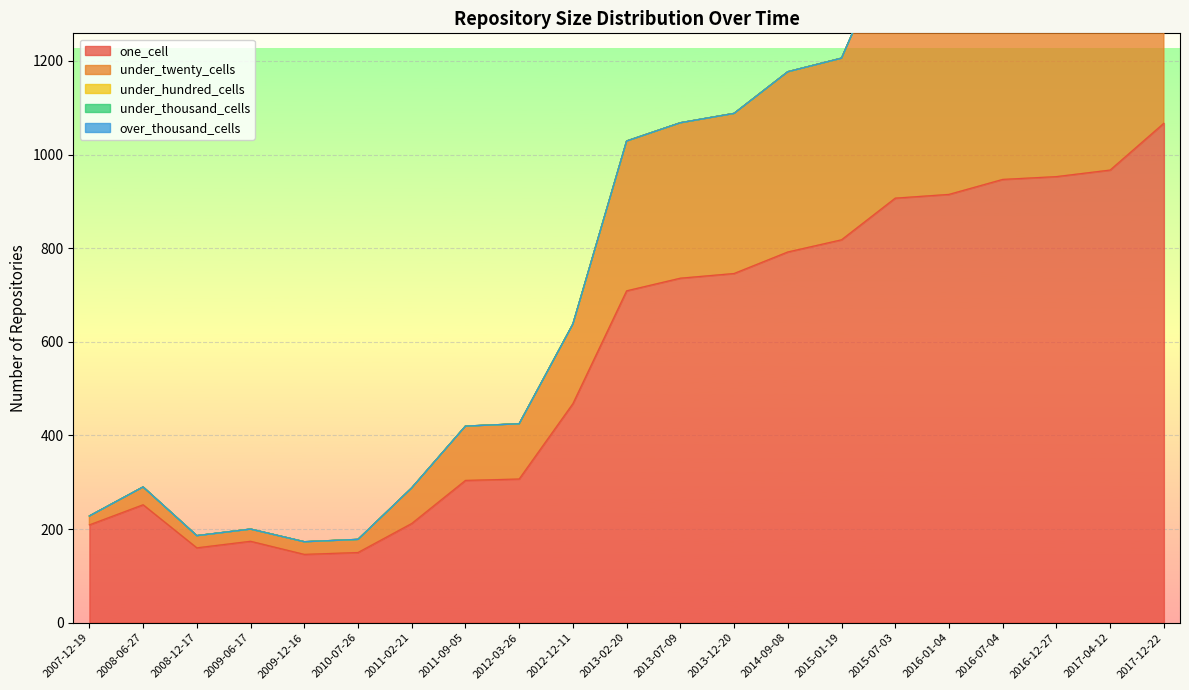

At how many categories does at least one series exceed 588?

11